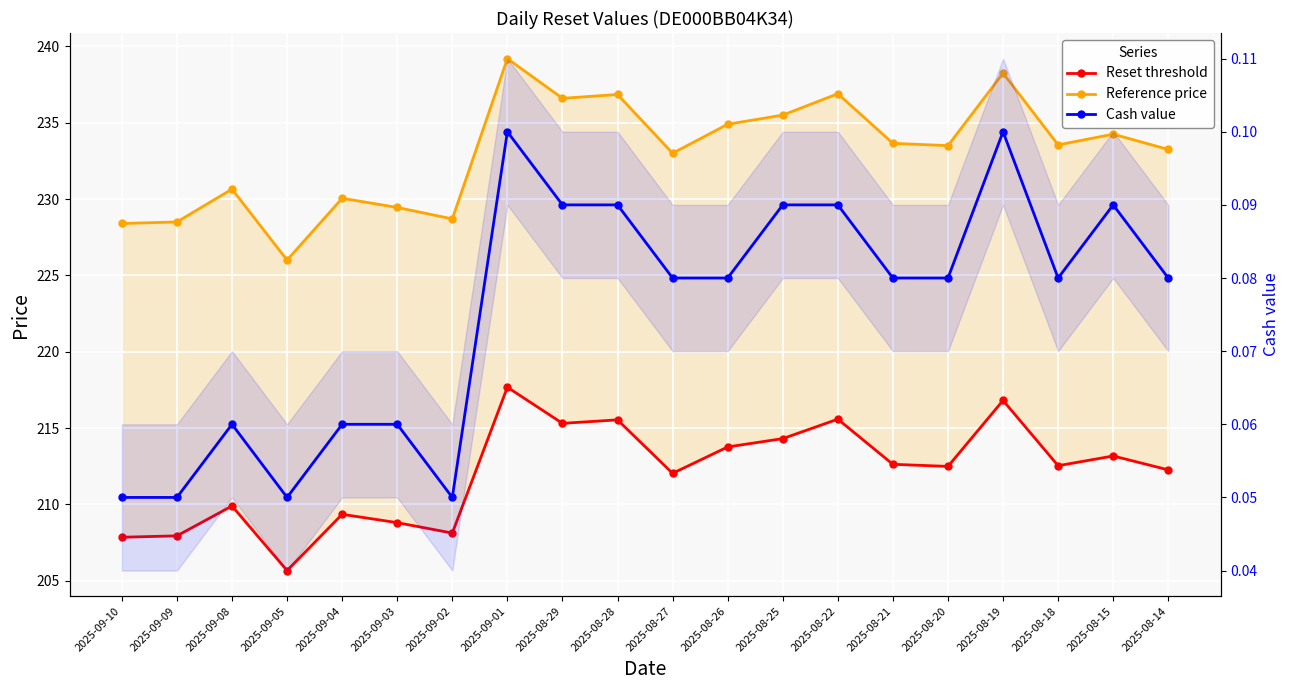

What is the label of the 18th point from the left?

2025-08-18